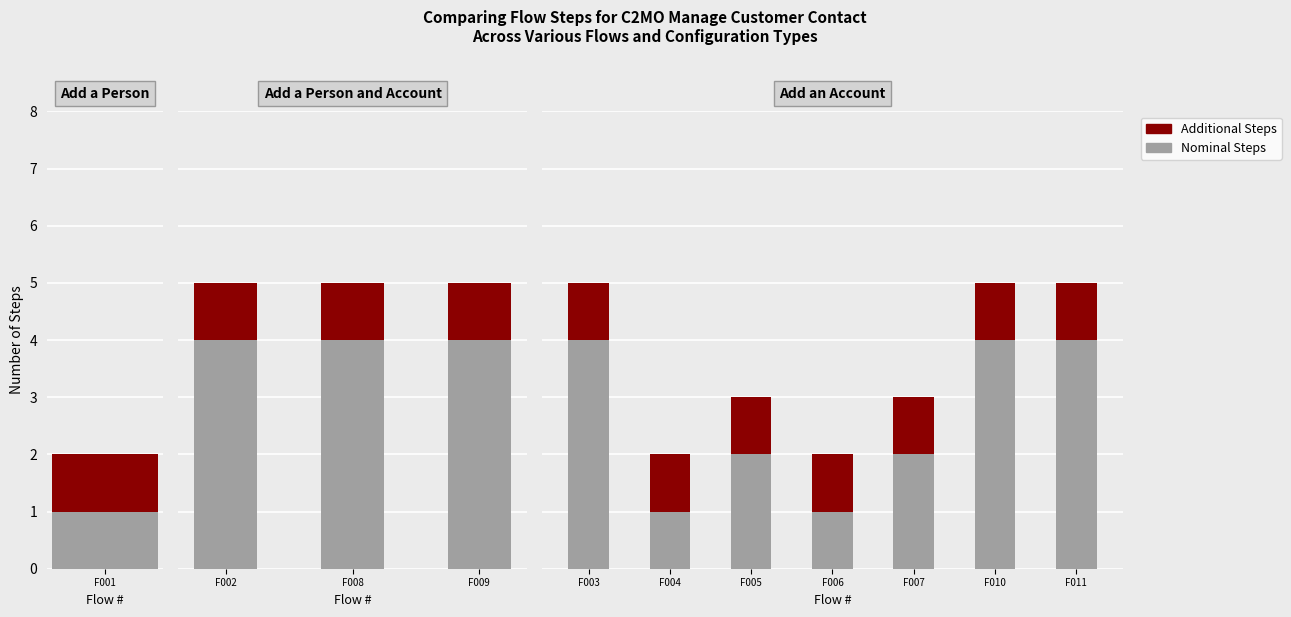

Which series has the widest spread of values?

Nominal Steps